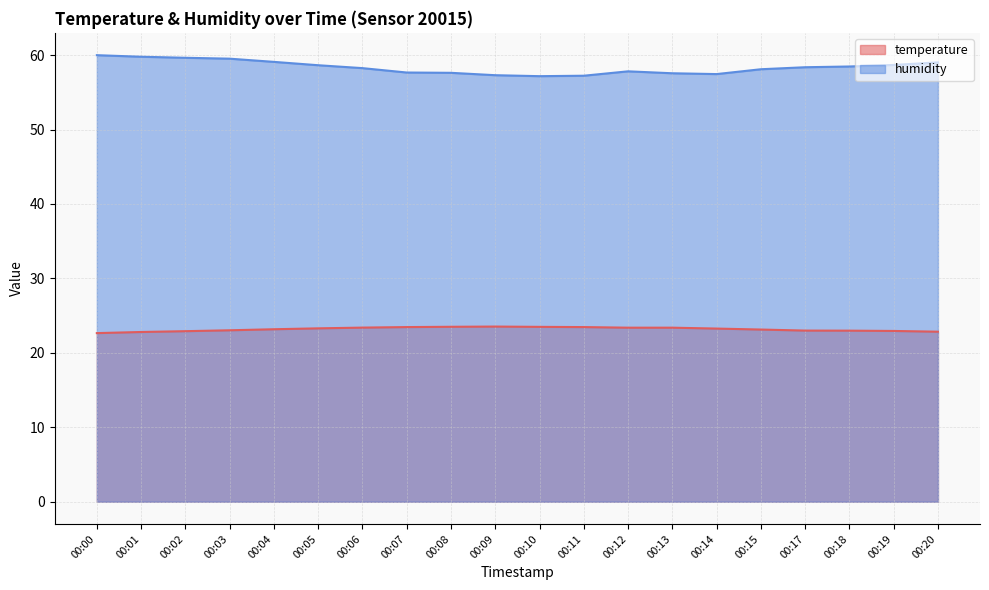

List the series in order of their overall mean, highest first.

humidity, temperature